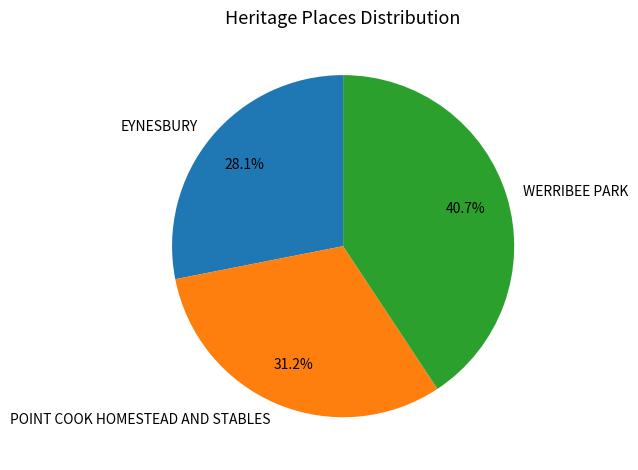

Does POINT COOK HOMESTEAD AND STABLES account for over 50% of the chart?

No